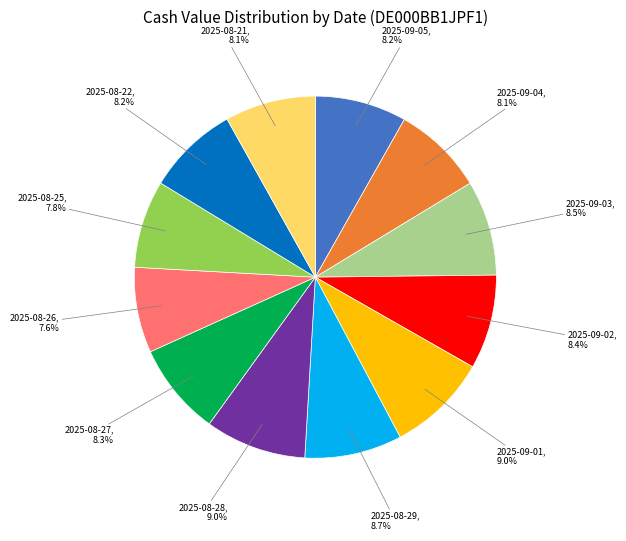

True or false: 2025-08-27 accounts for 1% of the total.

False